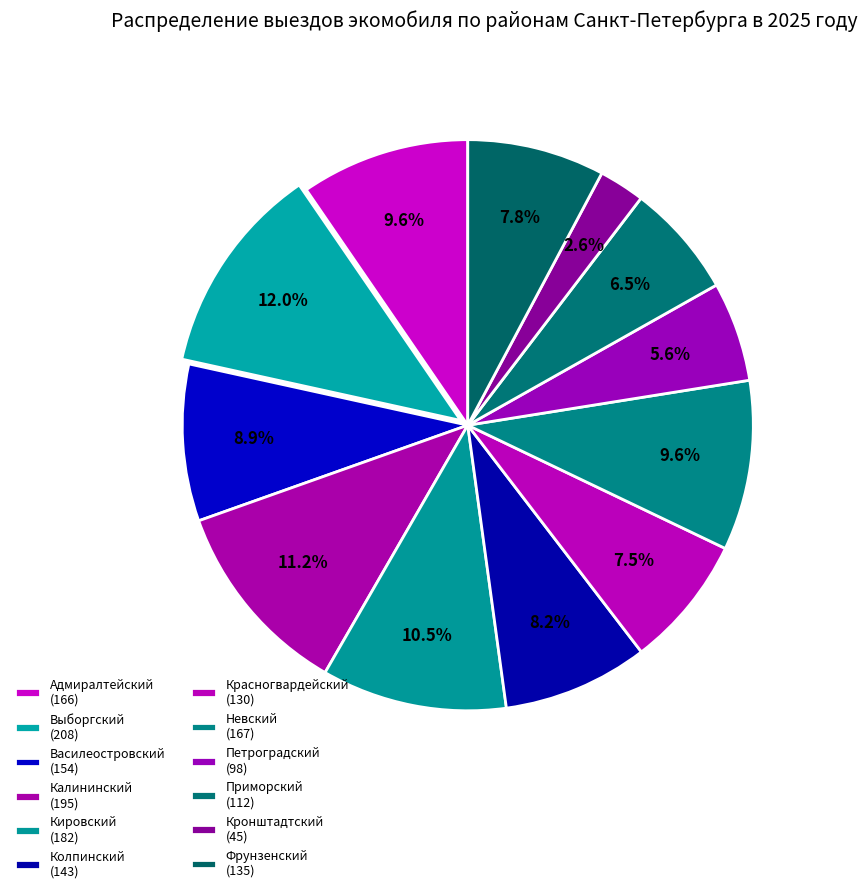

What percentage is the Выборгский slice, to the nearest percent?

12%